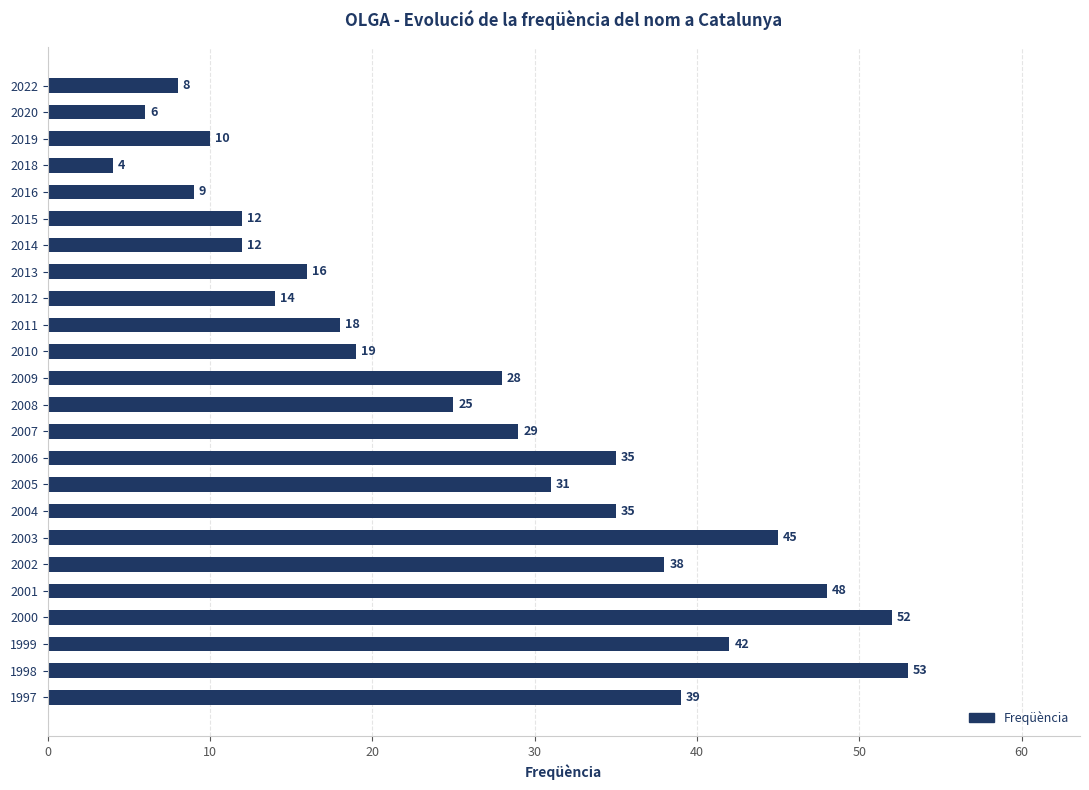

Where is the data nearest to the value 28?

2009